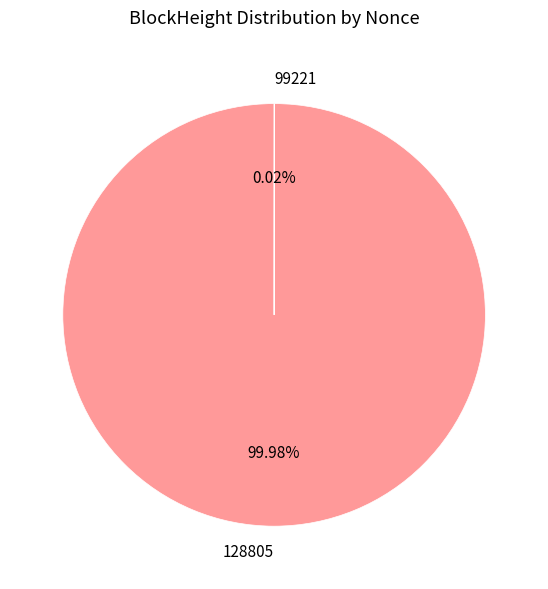

Which slice represents more than half of the pie?

128805